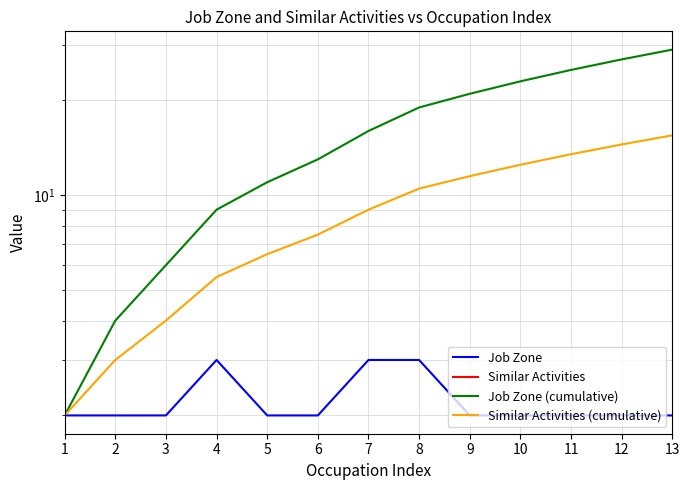

Is it true that Job Zone equals 2.0 at 13?

True